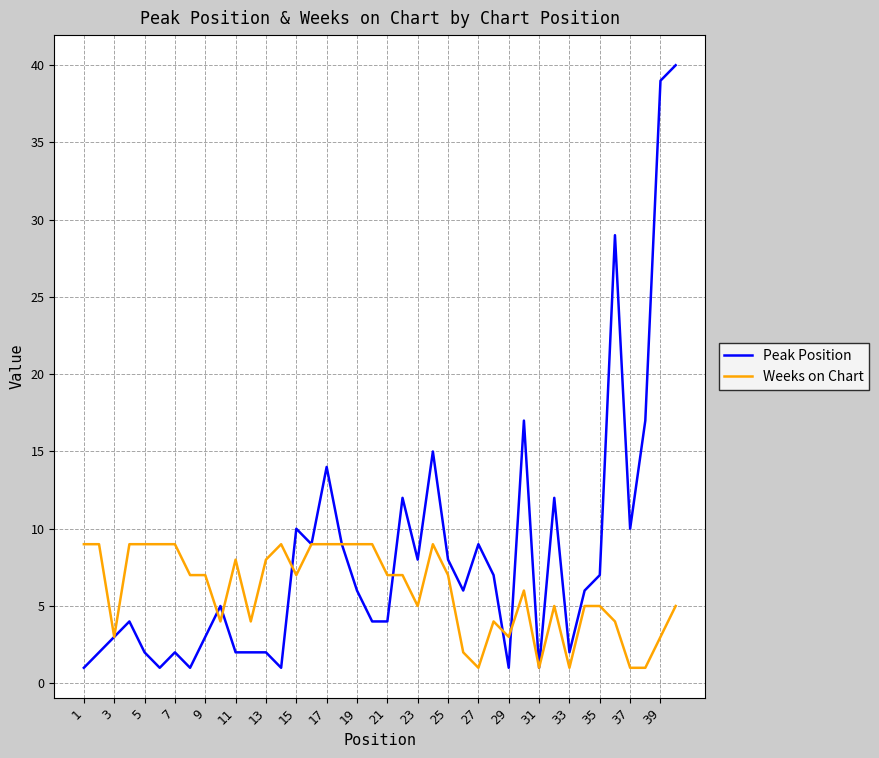

What is the greatest value displayed?

40